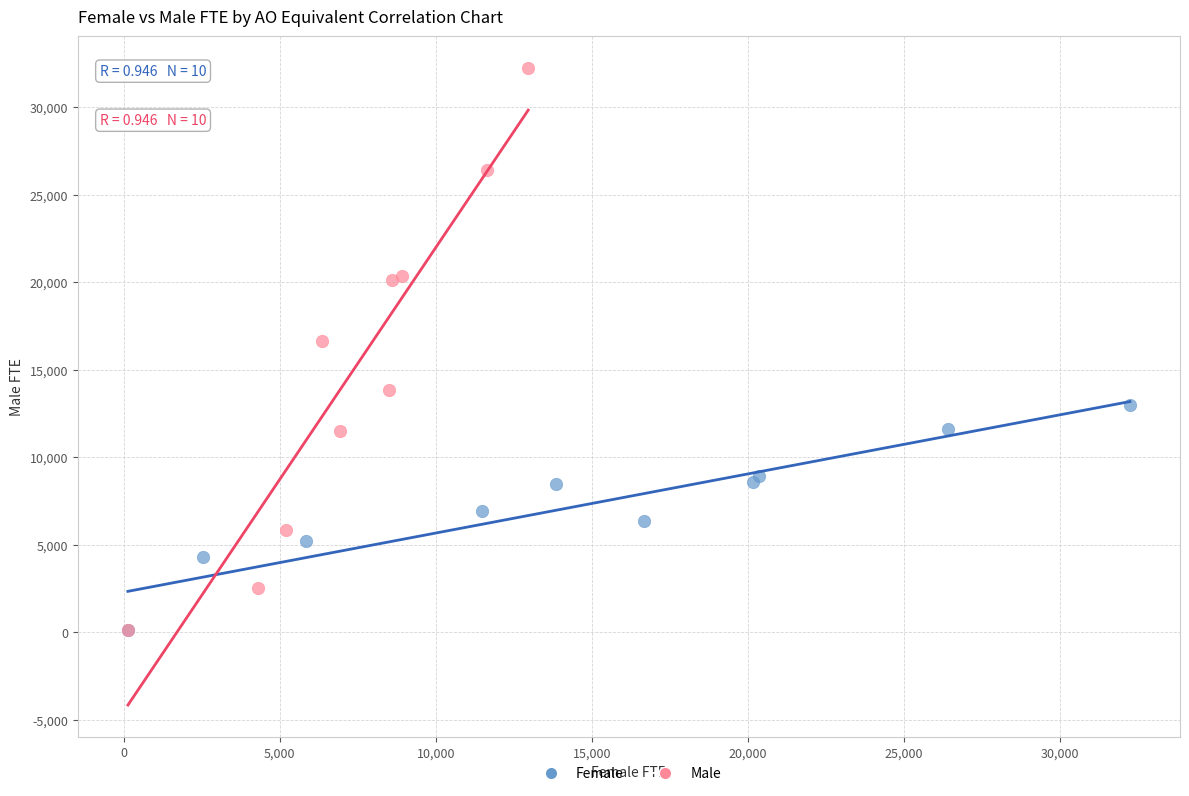

Which series has the widest spread of Y values?

Male